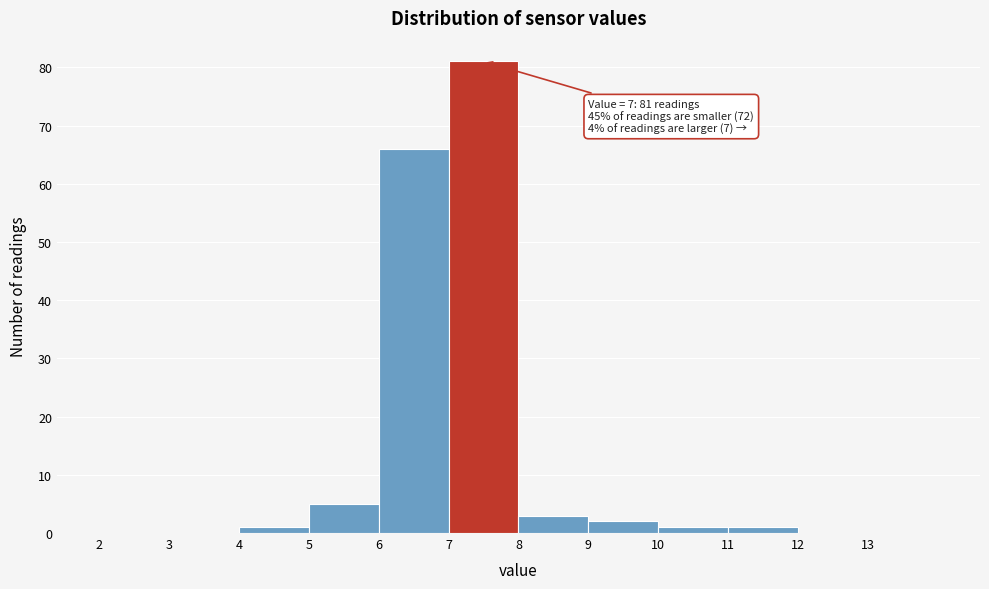

Over which range of the x-axis is the bar tallest?

7 to 8